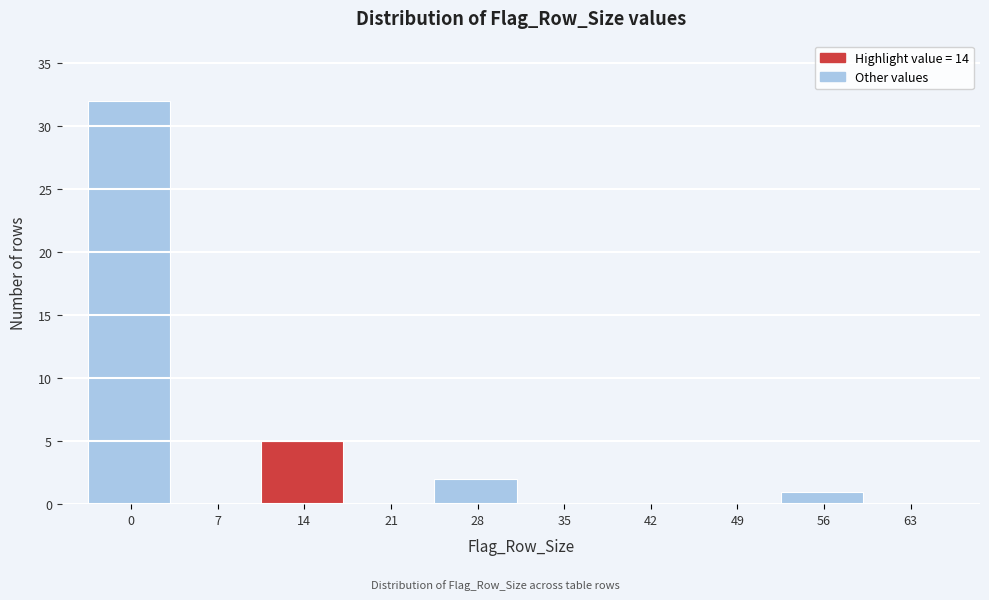

Reading left to right, extract all data points from this chart.

0=32	7=0	14=5	21=0	28=2	35=0	42=0	49=0	56=1	63=0